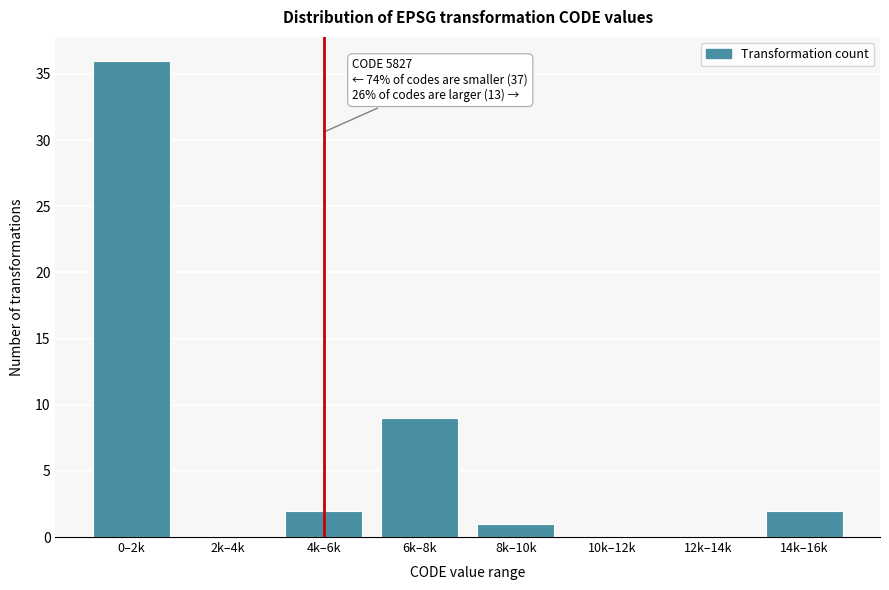

Reading left to right, transcribe all the data shown in this chart.

0–2k=36	2k–4k=0	4k–6k=2	6k–8k=9	8k–10k=1	10k–12k=0	12k–14k=0	14k–16k=2